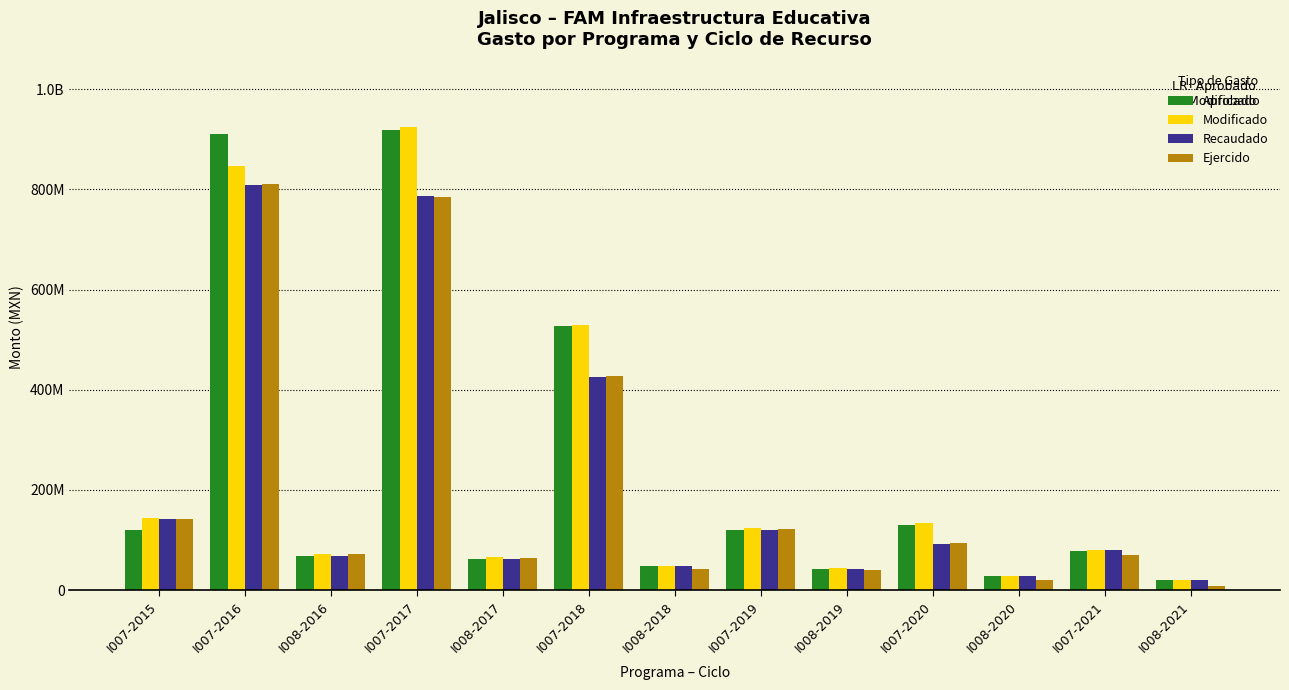

What are all the series names shown in the legend?

Aprobado, Modificado, Recaudado, Ejercido